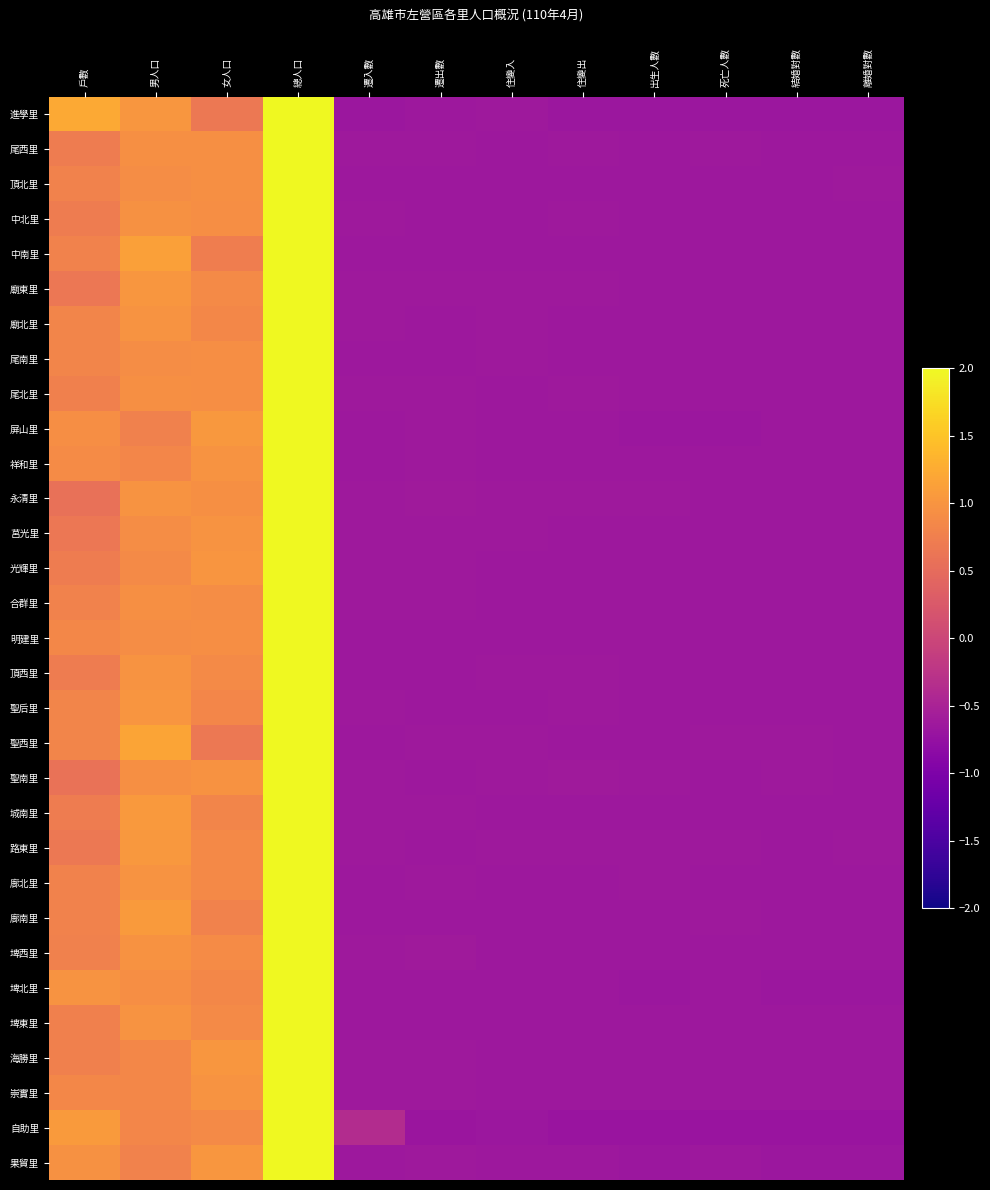

At how many categories does at least one series exceed 1?

4